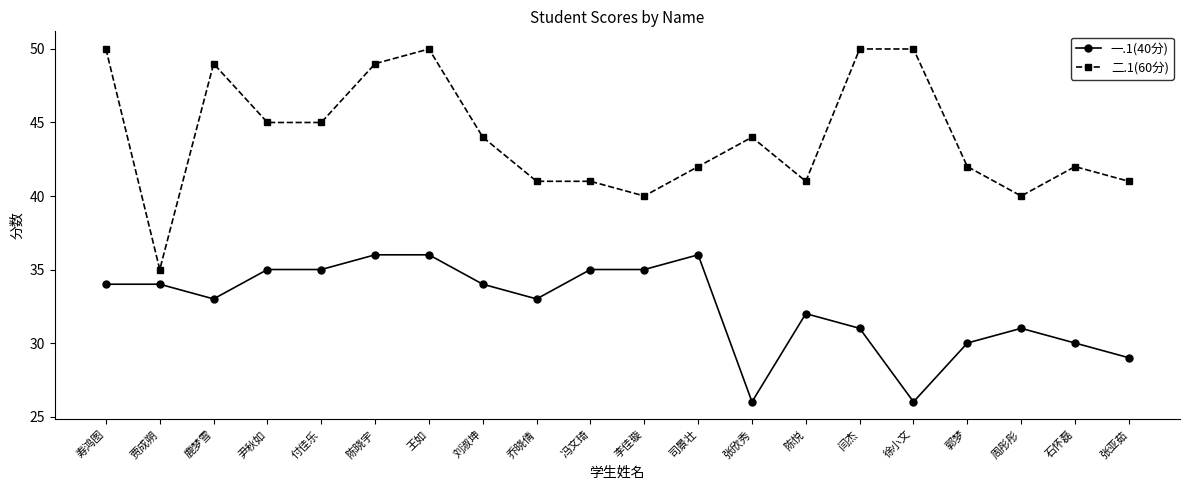

At how many categories does at least one series exceed 39?

19